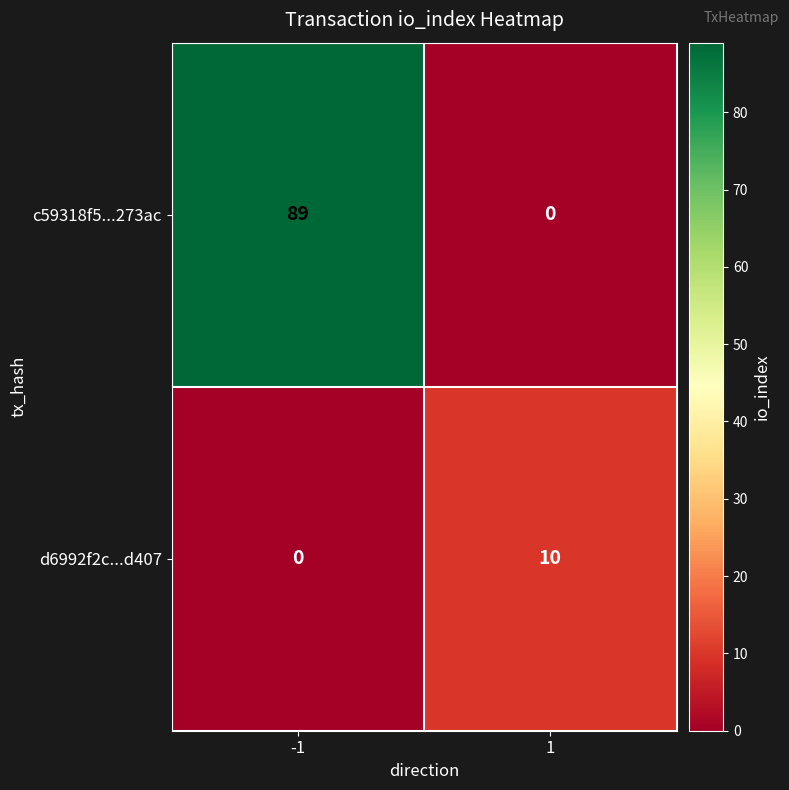

What is the sum of all c59318f5...273ac values?

89